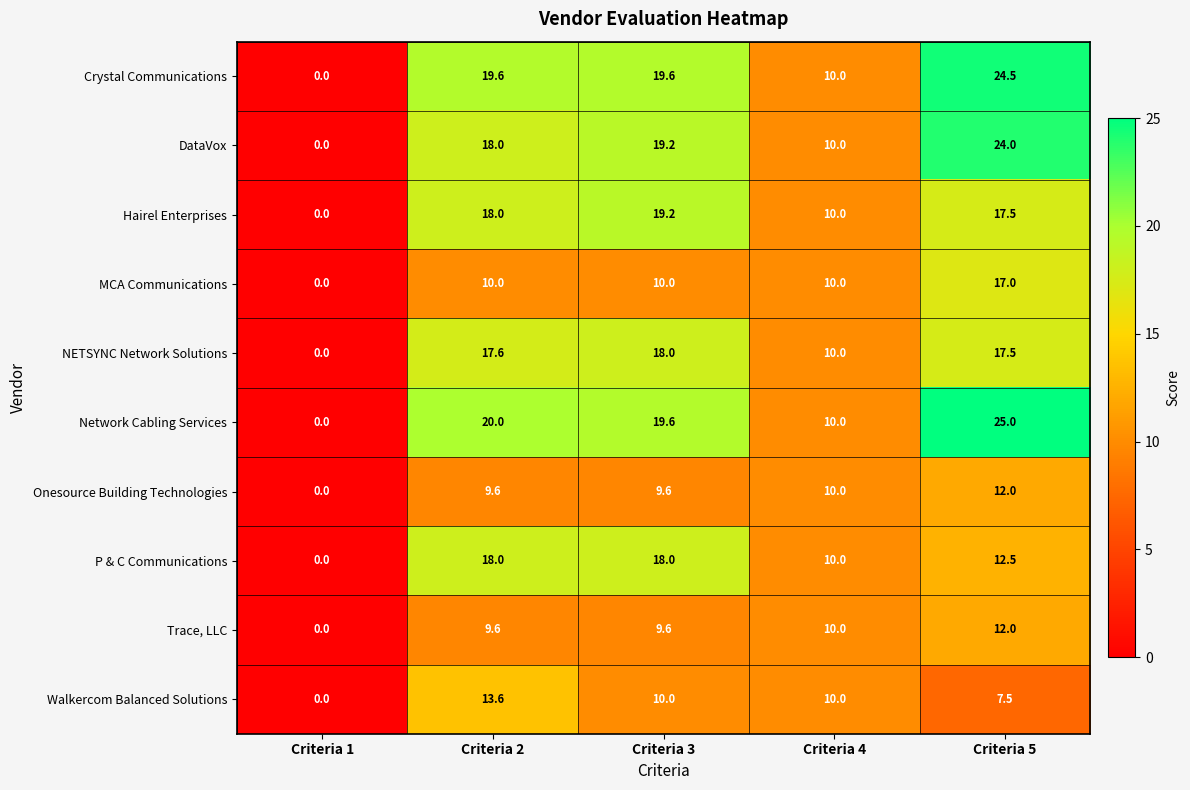

Which series changed the most between Criteria 1 and Criteria 2?

Network Cabling Services